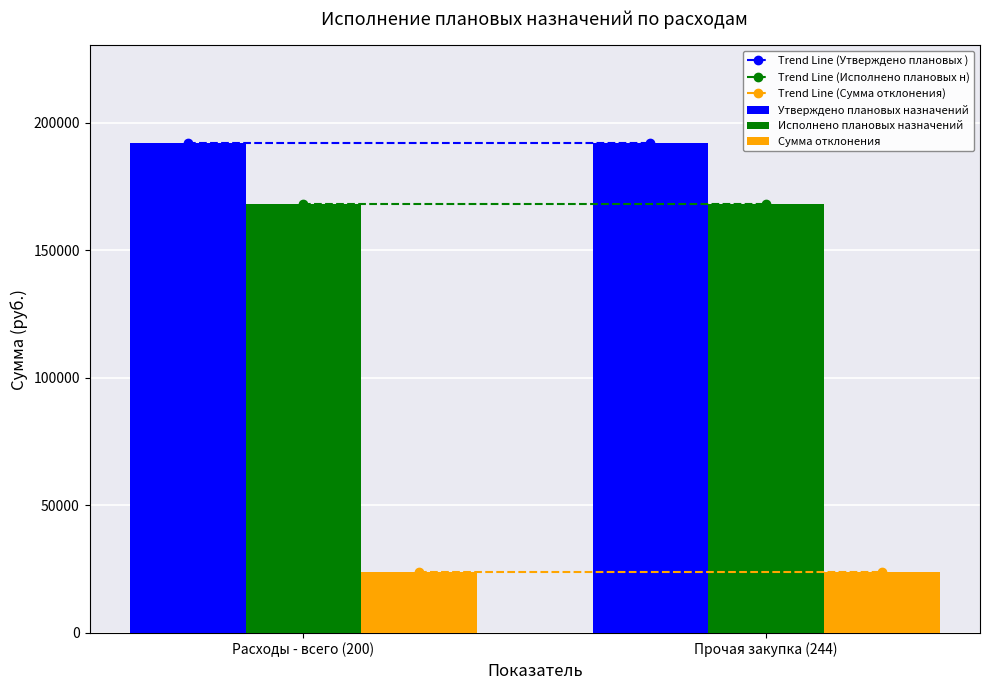

Is the value of Утверждено плановых назначений at Прочая закупка (244) greater than the value of Исполнено плановых назначений at Прочая закупка (244)?

Yes